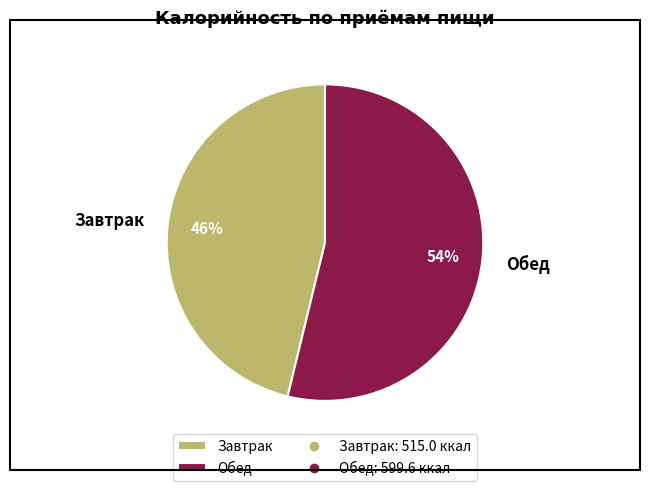

Is there any slice that represents more than half of the pie?

Yes